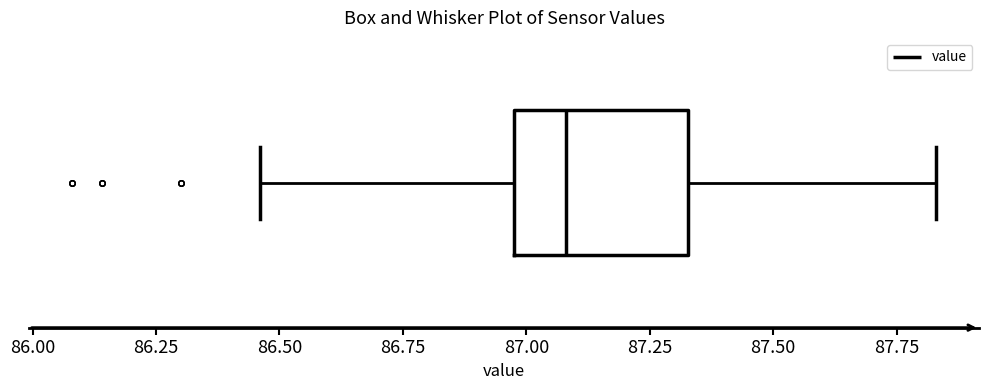

Transcribe this box plot: give where the median line is, the range the box spans, and where the two whiskers end, as read against the x-axis. The values are not printed on the chart, so give them approximately, as read against the axis.

median 87.10, box 87.00 to 87.35, whiskers 86.45 to 87.85